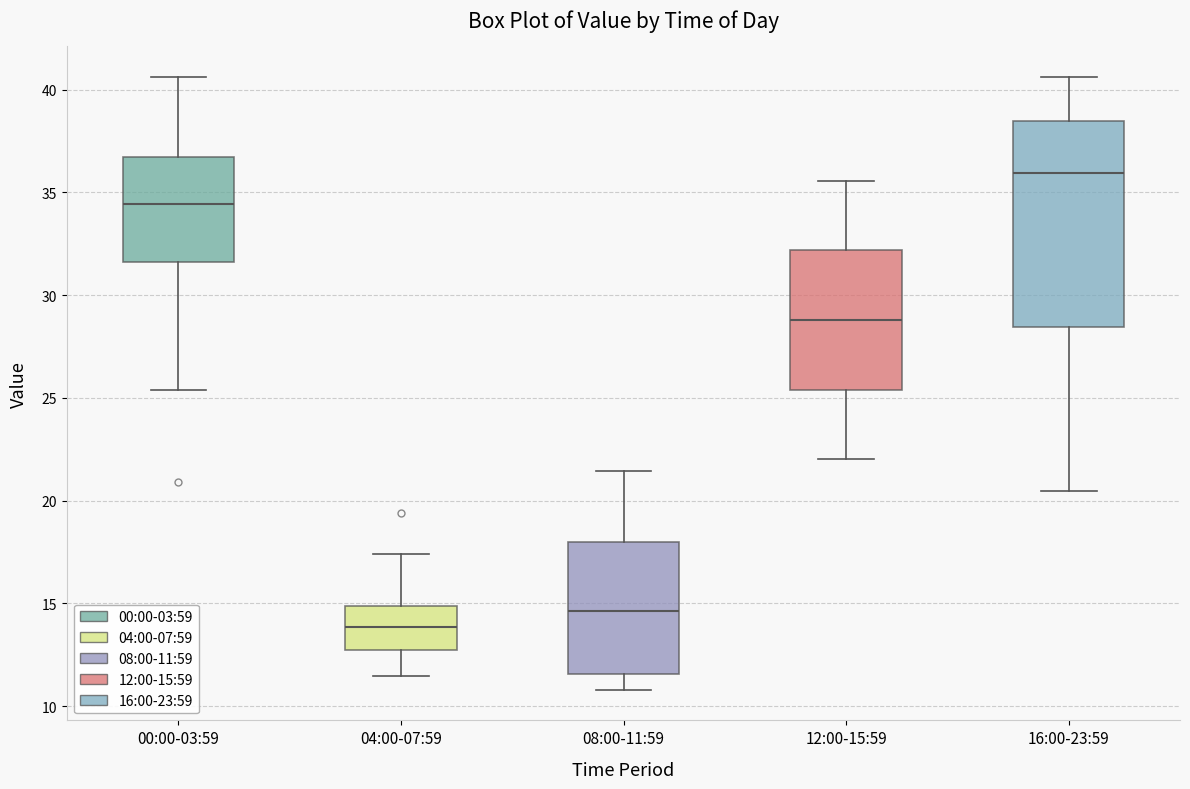

Reading left to right, transcribe this box plot: for each box, give where its median line is, the range the box spans, and where its two whiskers end, as read against the y-axis. The values are not printed on the chart, so give them approximately, as read against the axis.

00:00-03:59: median 34.5, box 31.5 to 36.5, whiskers 25.5 to 40.5
04:00-07:59: median 14.0, box 13.0 to 15.0, whiskers 11.5 to 17.5
08:00-11:59: median 14.5, box 11.5 to 18.0, whiskers 11.0 to 21.5
12:00-15:59: median 29.0, box 25.5 to 32.0, whiskers 22.0 to 35.5
16:00-23:59: median 36.0, box 28.5 to 38.5, whiskers 20.5 to 40.5